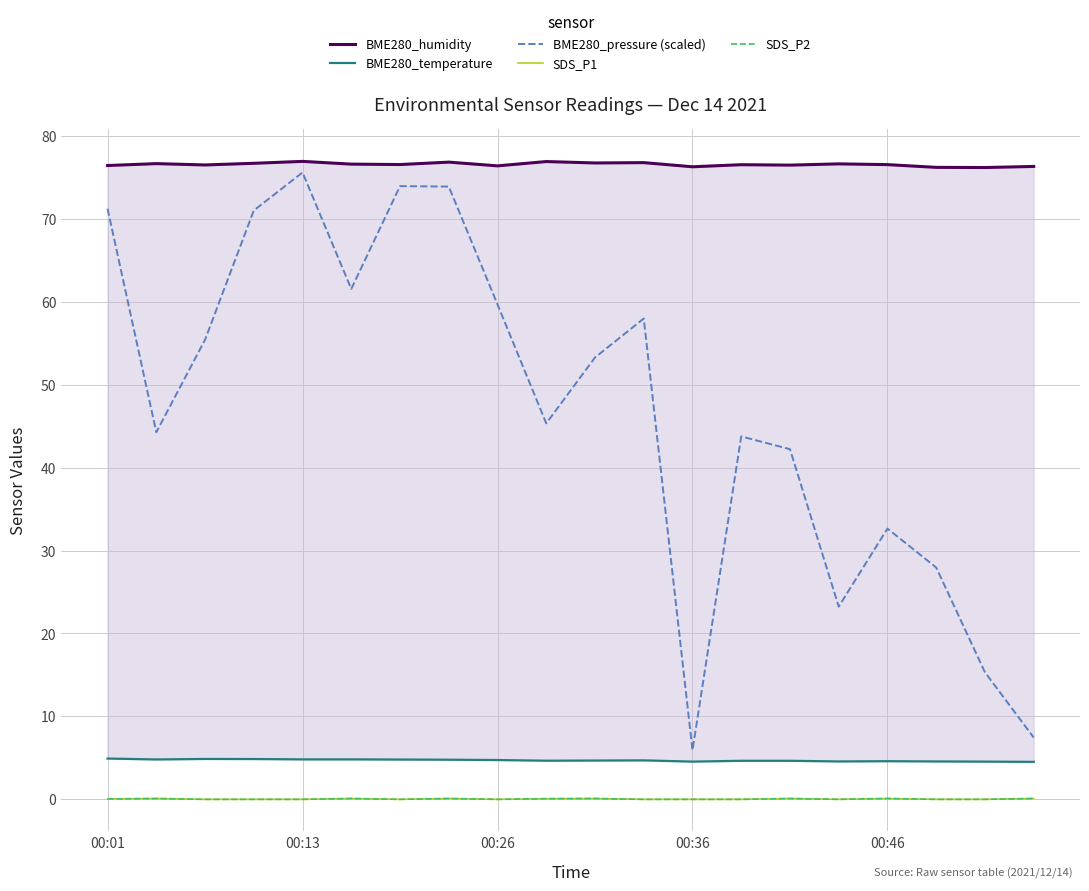

How many interior local peaks does the SDS_P2 series have?

6